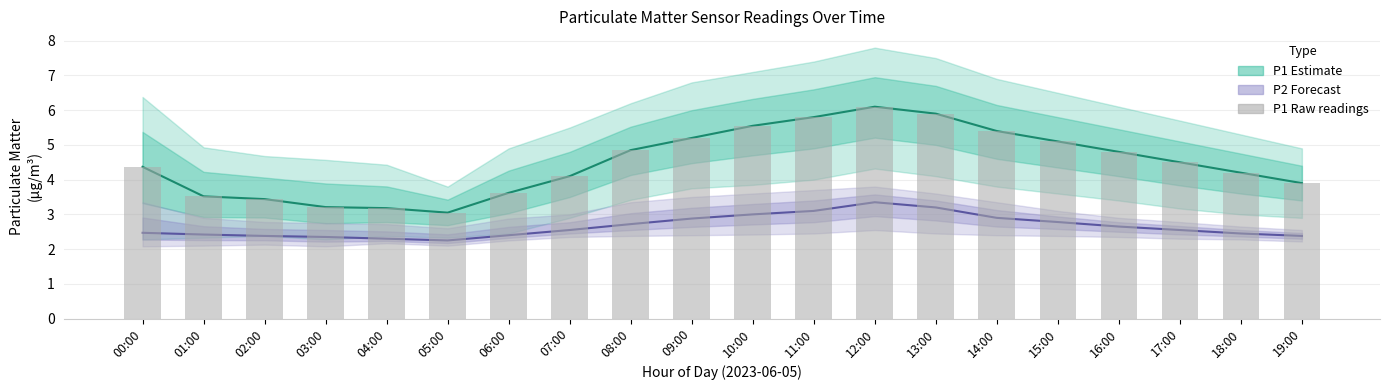

What value does the P1 Mean series have at 19:00?

3.9